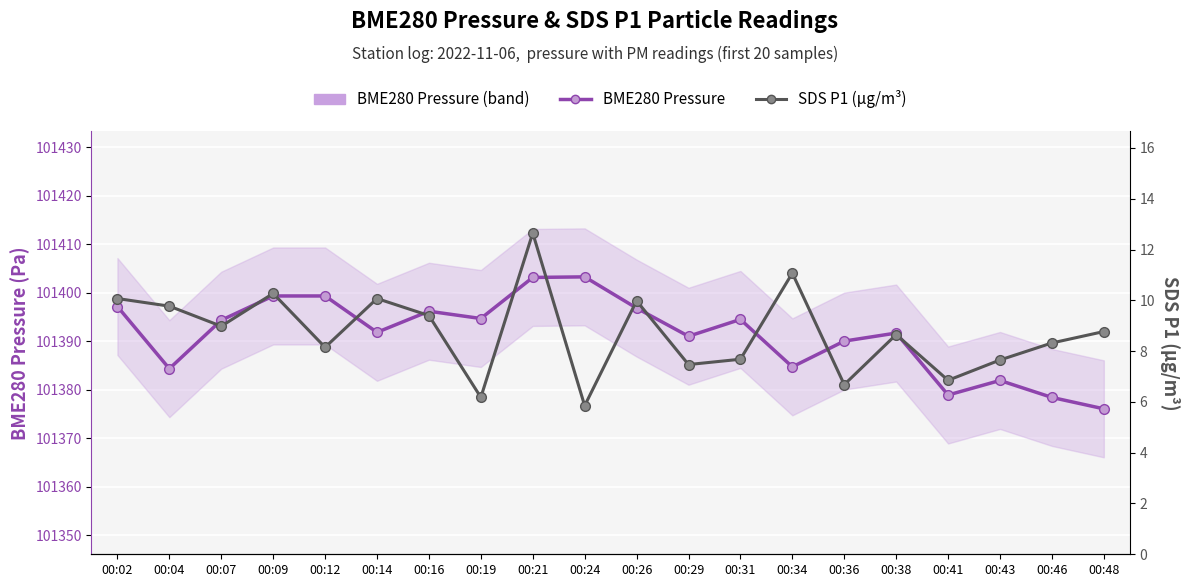

Reading right to left, extract all data points from this chart.

BME280 Pressure: 101376.0	101378.4	101381.9	101378.9	101391.7	101390.0	101384.7	101394.5	101391.0	101396.8	101403.2	101403.1	101394.7	101396.2	101391.8	101399.3	101399.3	101394.3	101384.3	101397.1
SDS P1 (µg/m³): 8.8	8.3	7.7	6.8	8.7	6.7	11.1	7.7	7.5	10.0	5.8	12.7	6.2	9.4	10.1	8.2	10.3	9.0	9.8	10.1